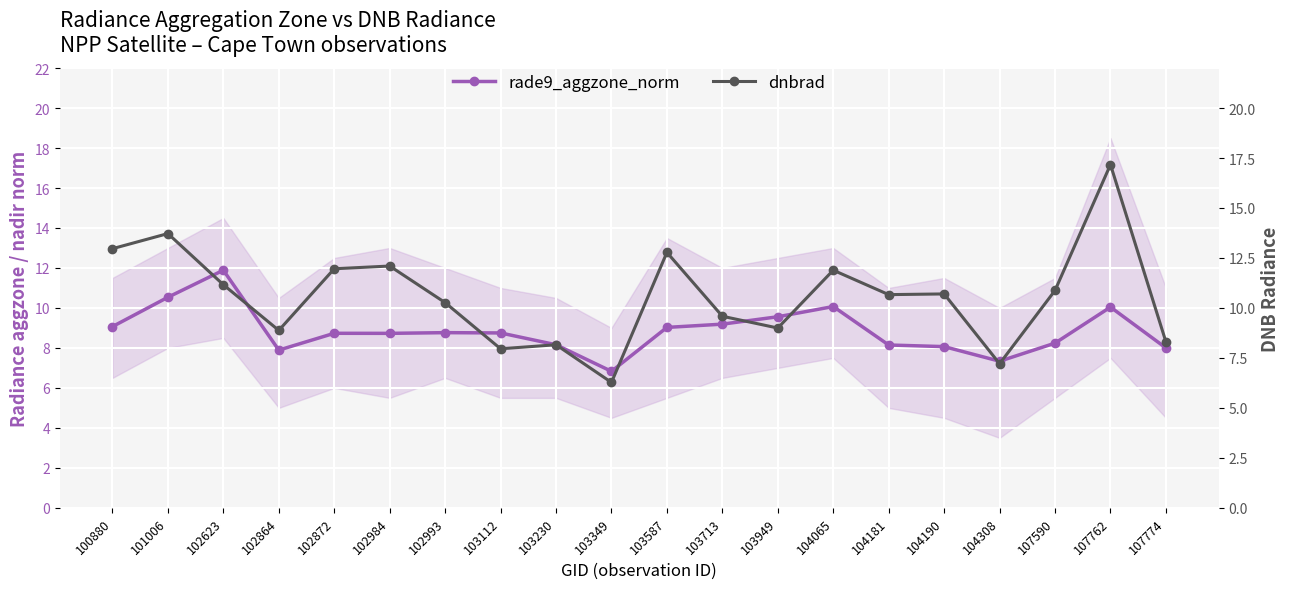

Reading right to left, extract all data points from this chart.

rade9_aggzone_norm: 8.0	10.0	8.2	7.3	8.1	8.1	10.1	9.6	9.2	9.0	6.8	8.2	8.7	8.8	8.7	8.7	7.9	11.9	10.5	9.1
dnbrad: 8.3	17.2	10.9	7.2	10.7	10.7	11.9	9.0	9.6	12.8	6.3	8.2	8.0	10.3	12.1	12.0	8.9	11.2	13.7	13.0